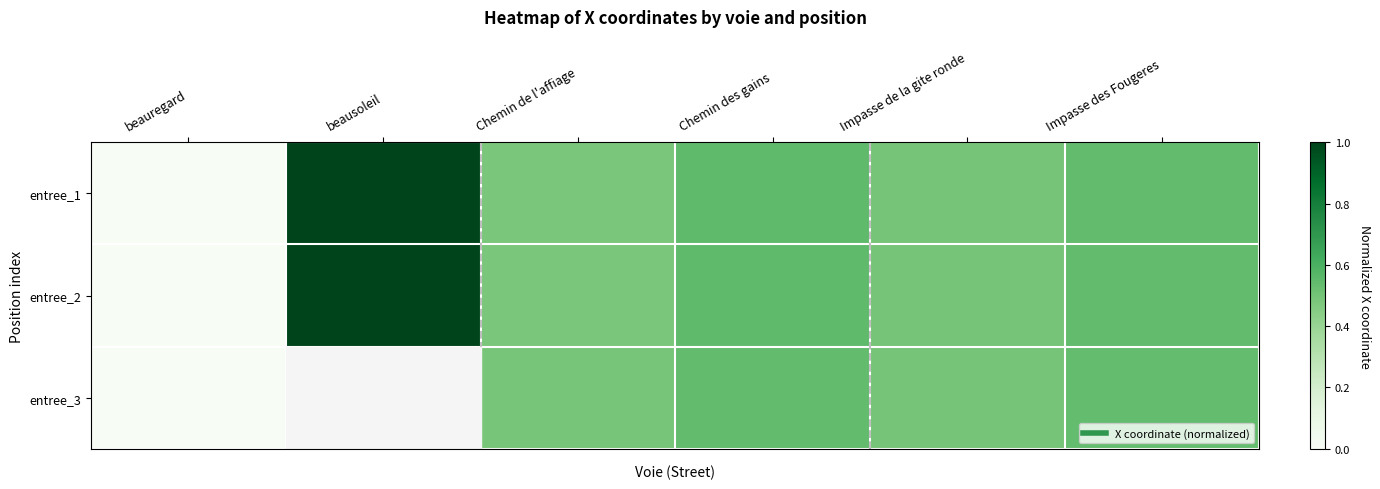

Which series has the largest range (max minus min)?

entree_2